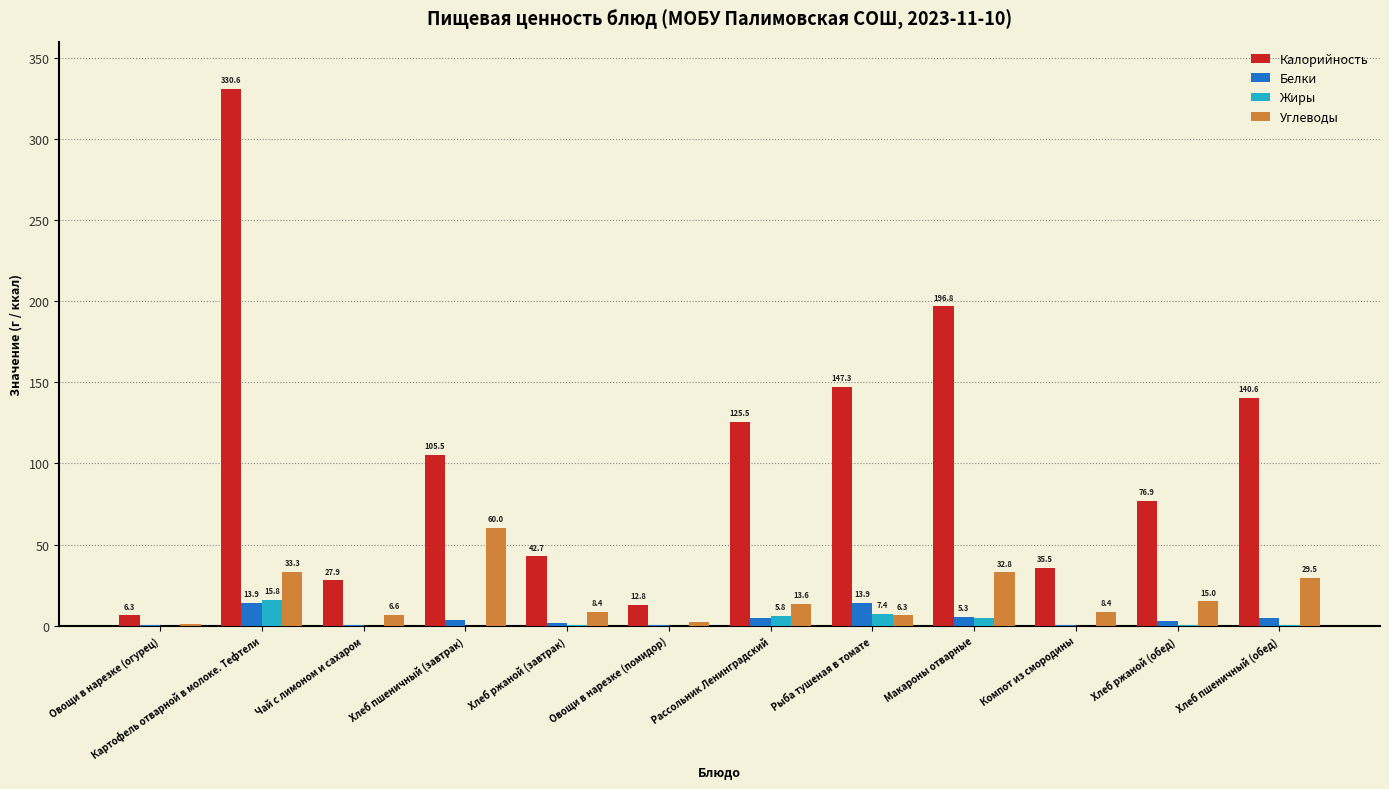

Which label corresponds to the largest value in the chart?

Картофель отварной в молоке. Тефтели